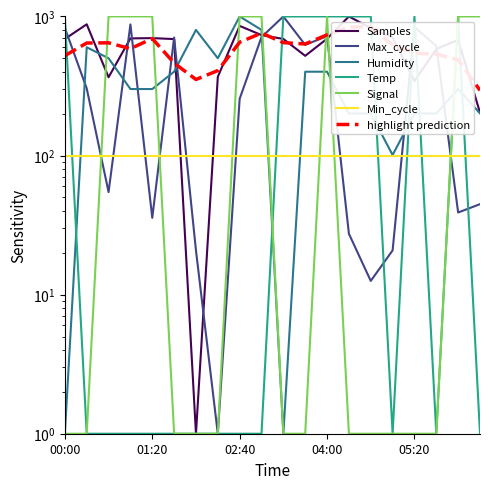

Between 04:20 and 01:40, which is larger?

04:20